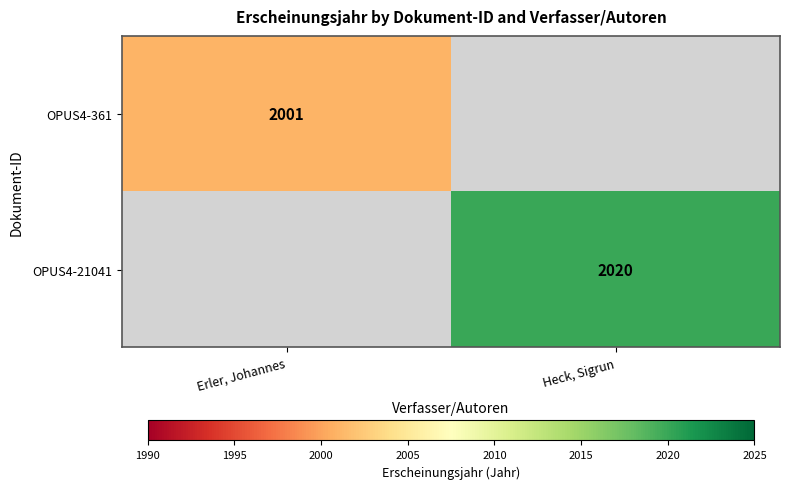

True or false: OPUS4-21041 has a value of 2020 at Heck, Sigrun.

True